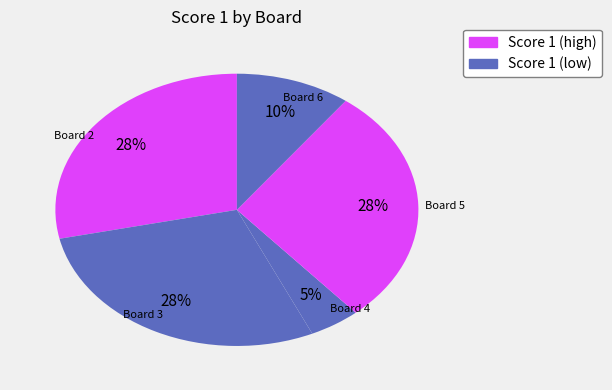

Count the number of slices in the pie.

5